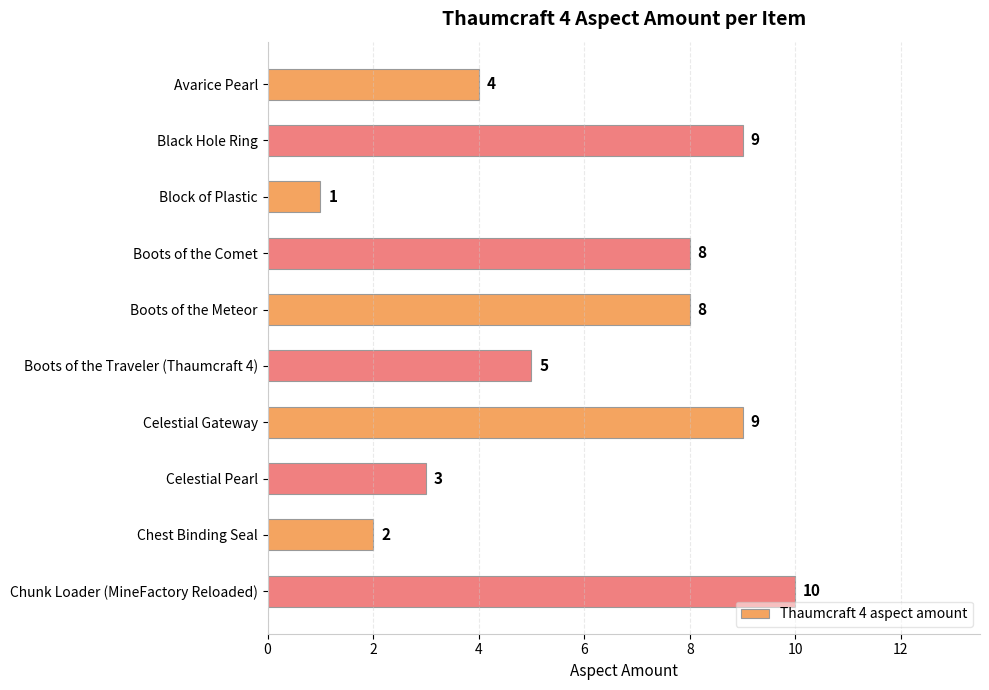

What is the label of the 5th bar from the bottom?

Boots of the Traveler (Thaumcraft 4)